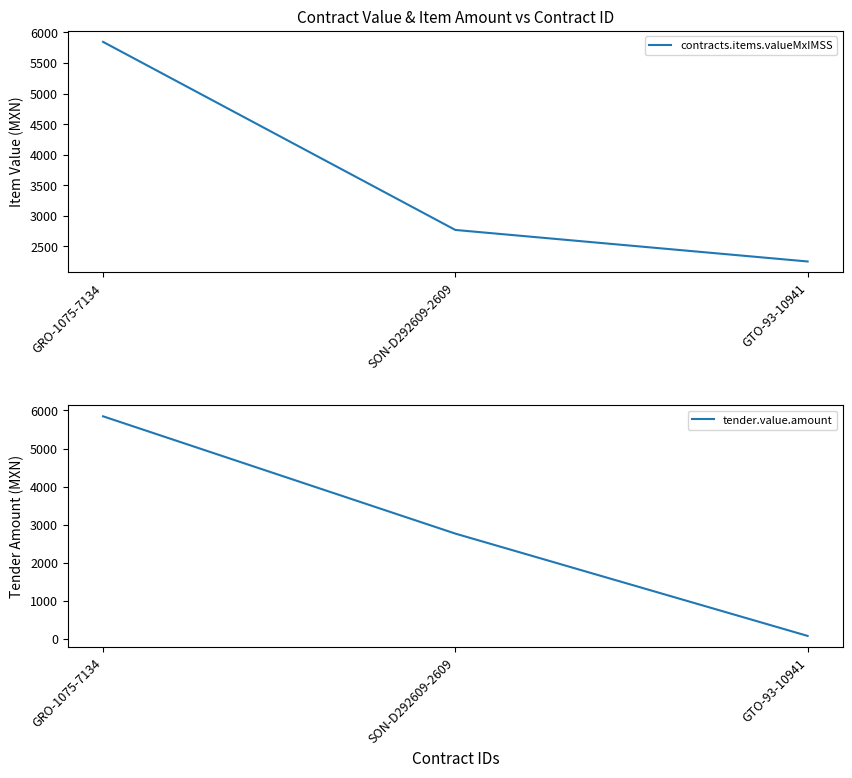

How many lines are shown in the chart?

2